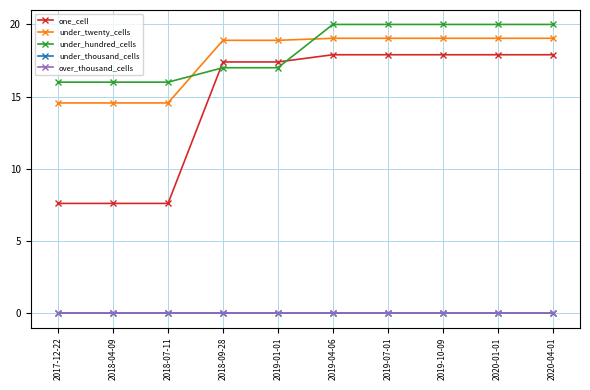

Is this an area chart (filled region under the line)?

No